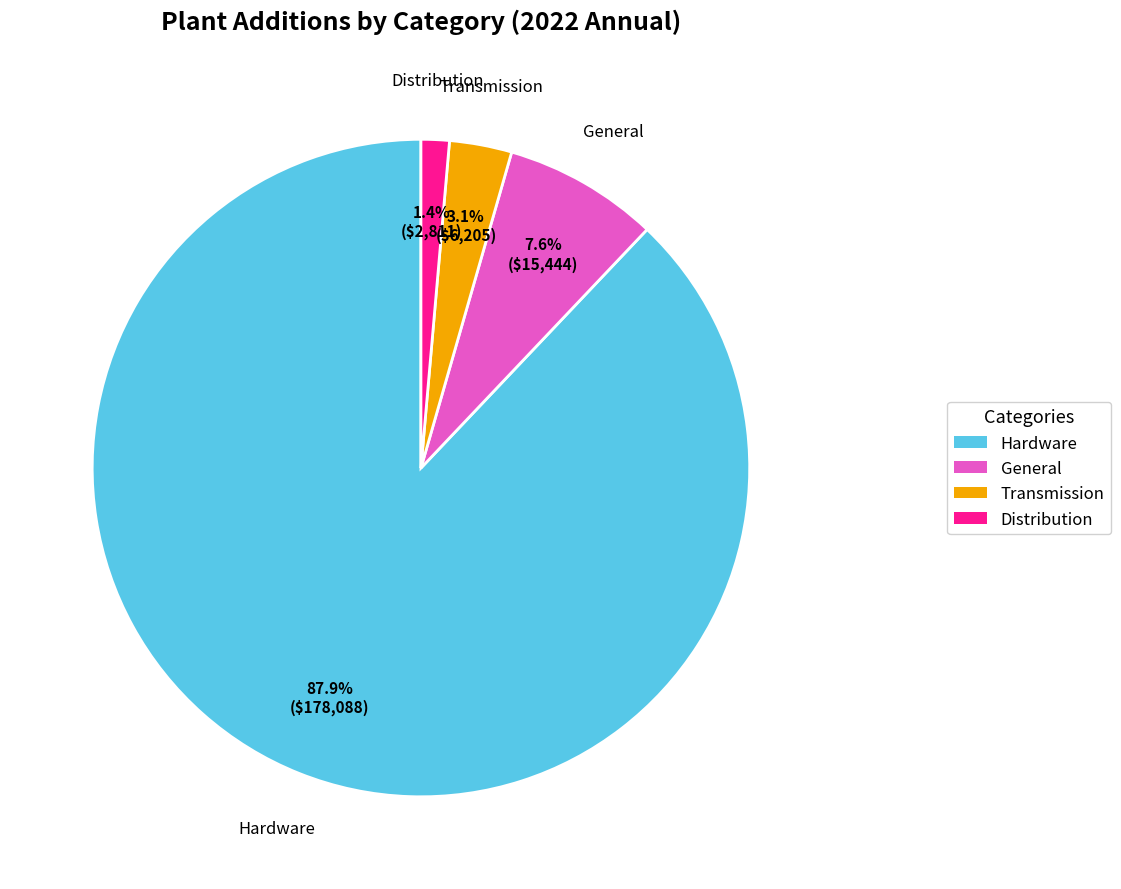

Is there a majority slice in this chart?

Yes